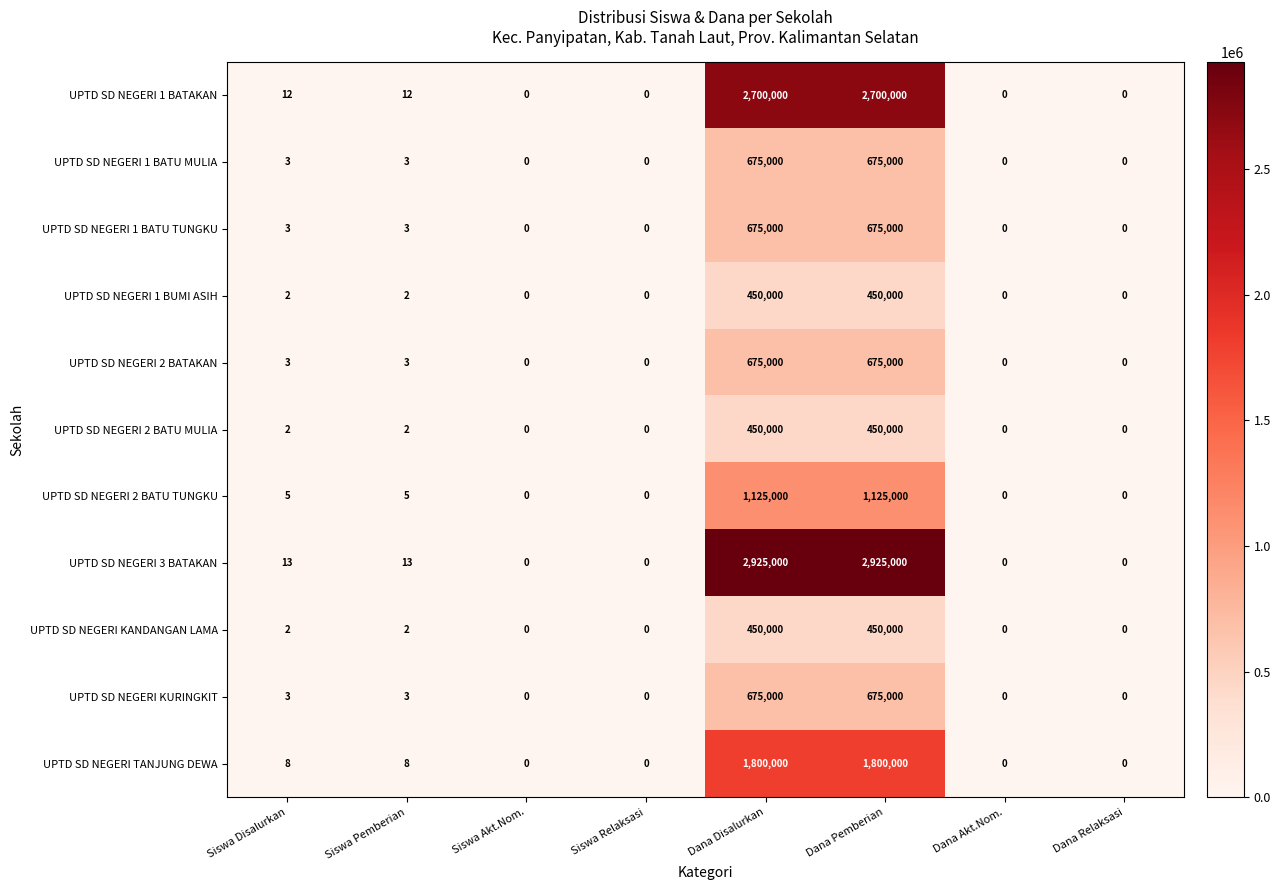

Which series has the largest total across all categories?

UPTD SD NEGERI 3 BATAKAN